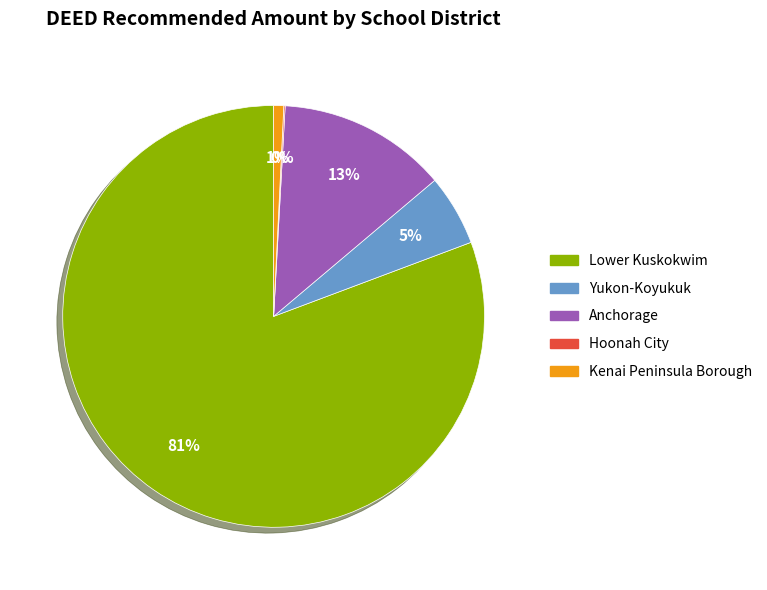

Which category has the biggest portion of the pie?

Lower Kuskokwim